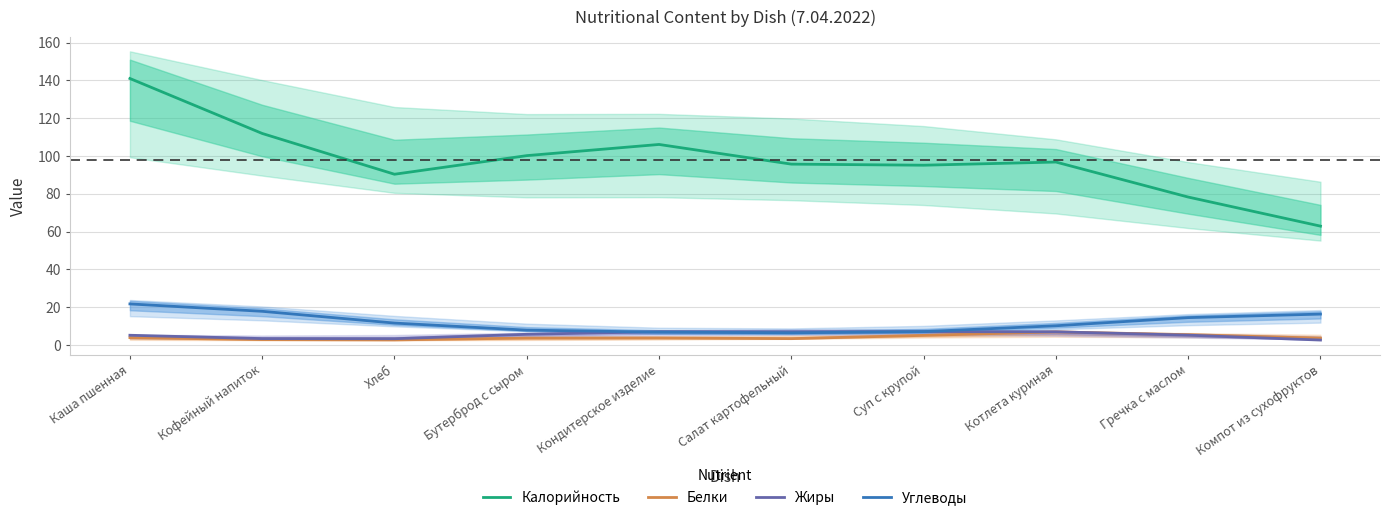

True or false: Углеводы and Белки cross at least once.

False